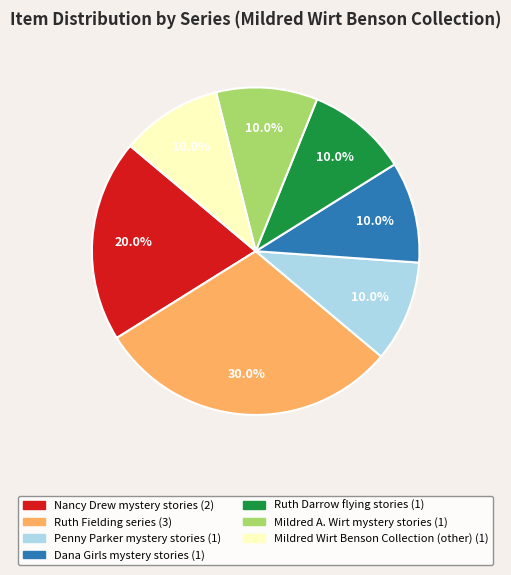

Is it true that Ruth Fielding series is 19% of the pie?

False